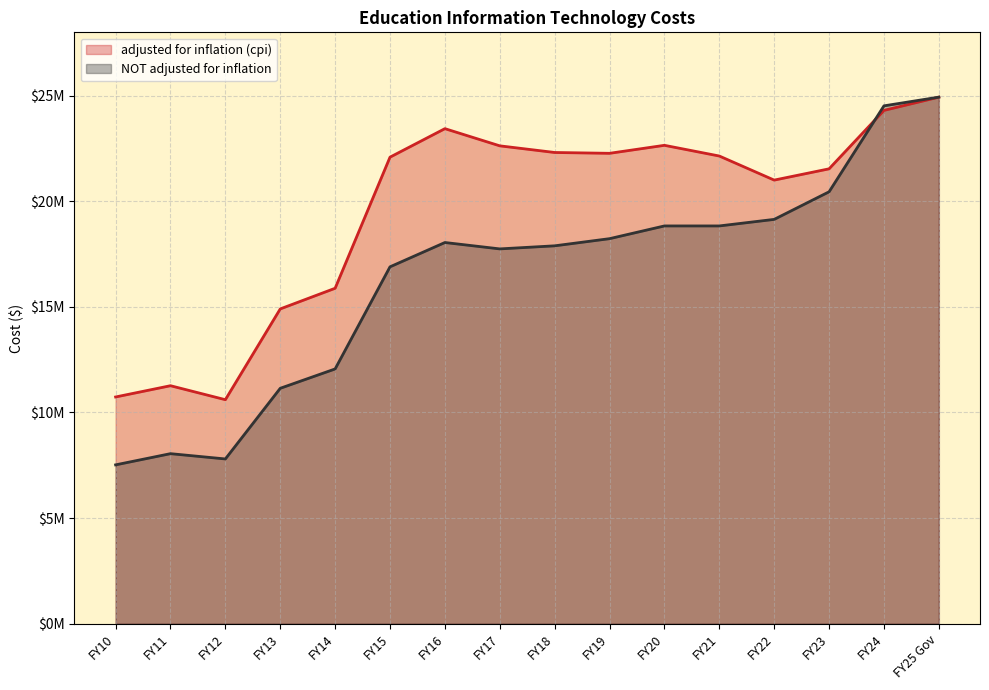

Which series has the largest total across all categories?

adjusted for inflation (cpi)